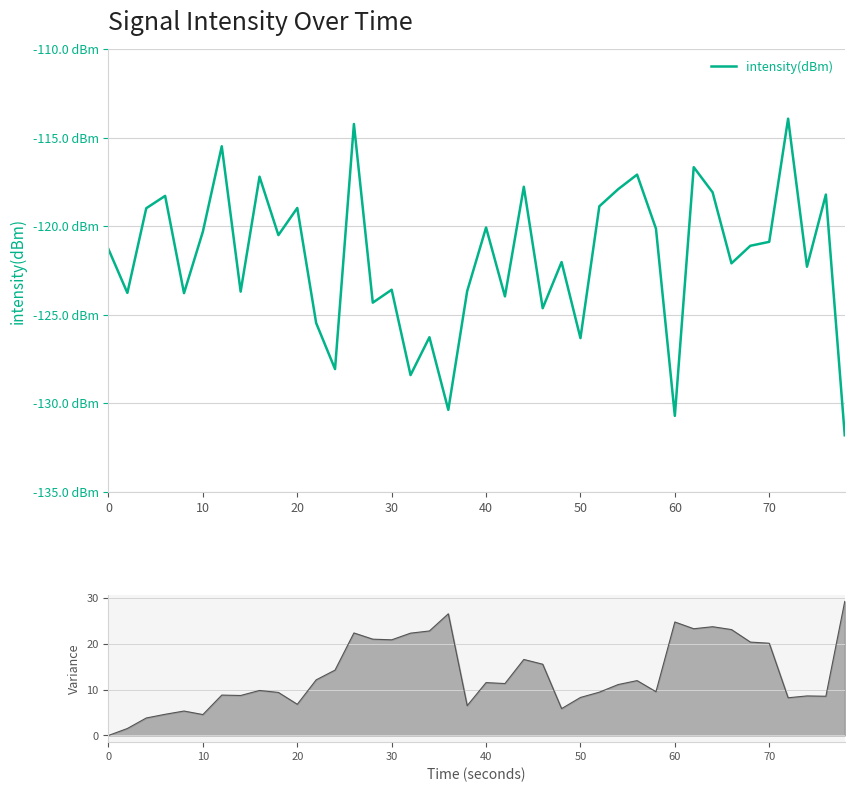

True or false: intensity(dBm) and rolling variance (line) cross at least once.

False